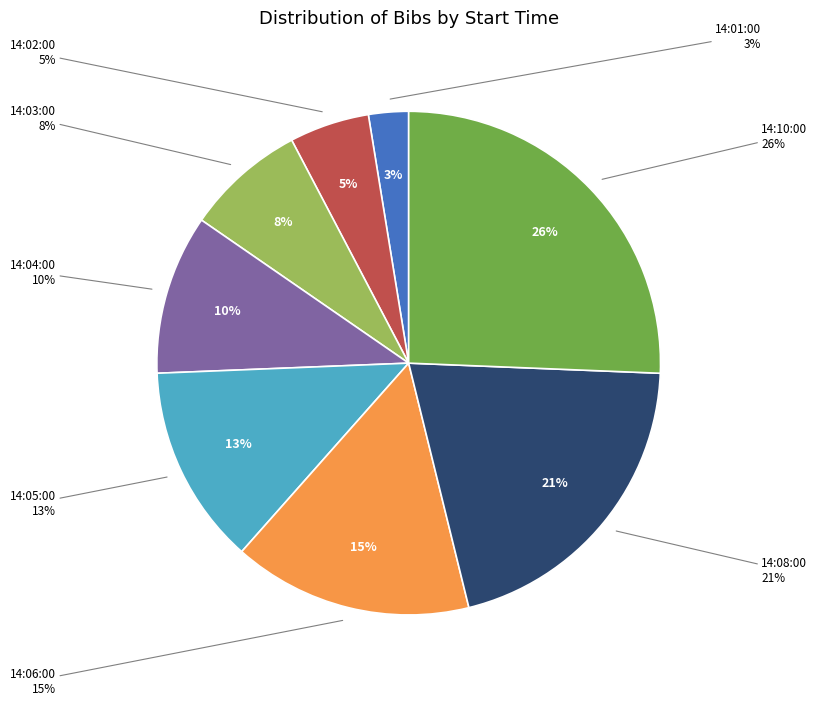

Approximately how many times larger is the value at 14:03:00 compared to 14:04:00?

0.8